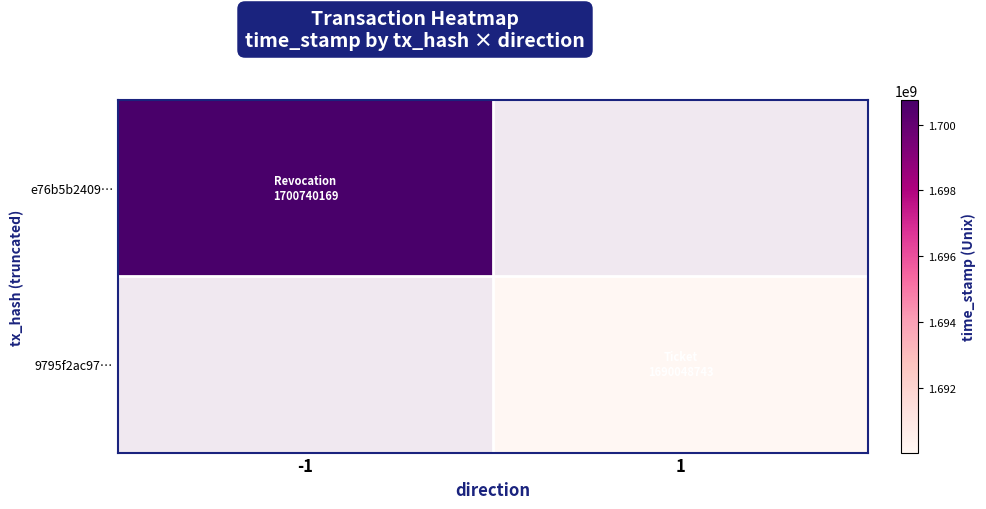

Is it true that 9795f2ac97… equals 1690048743.0 at 1?

True